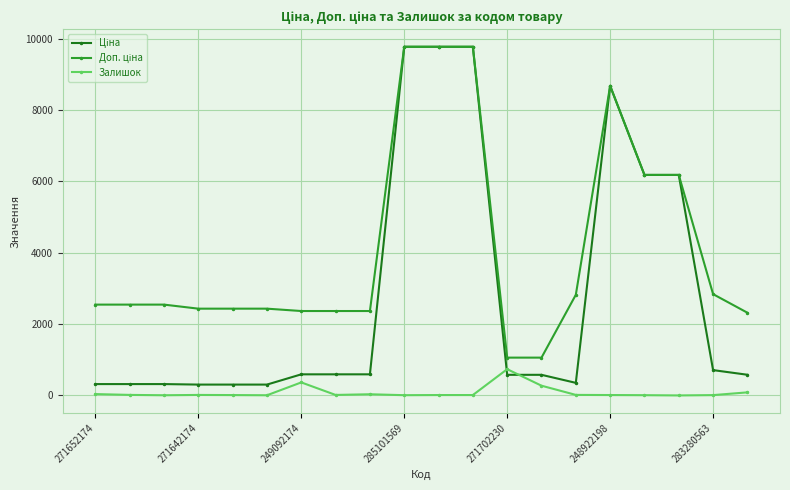

At how many categories does at least one series exceed 9451?

3